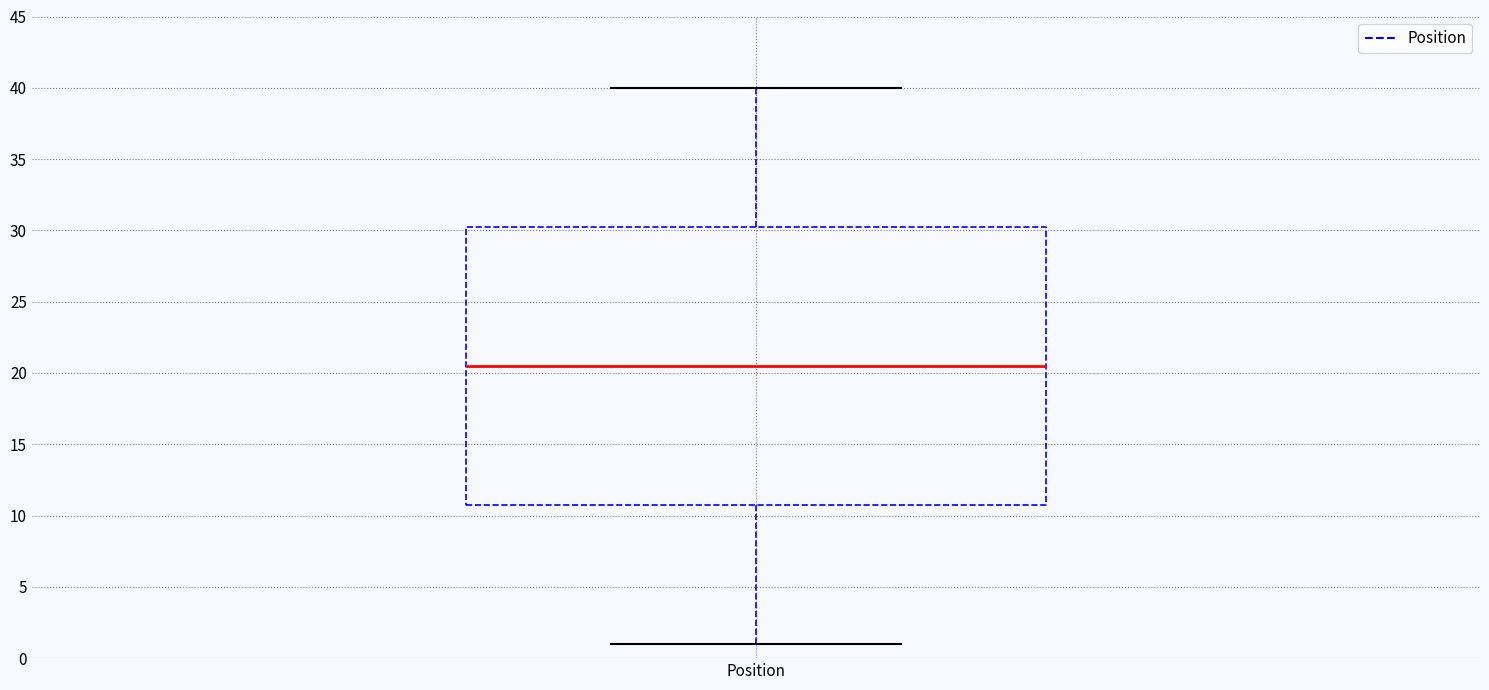

Transcribe this box plot: give where the median line is, the range the box spans, and where the two whiskers end, as read against the y-axis. The values are not printed on the chart, so give them approximately, as read against the axis.

median 20.5, box 11.0 to 30.5, whiskers 1.0 to 40.0